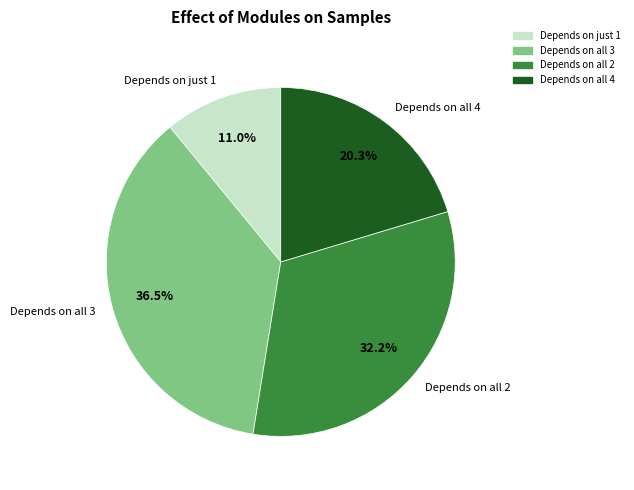

Which category has the biggest portion of the pie?

Depends on all 3